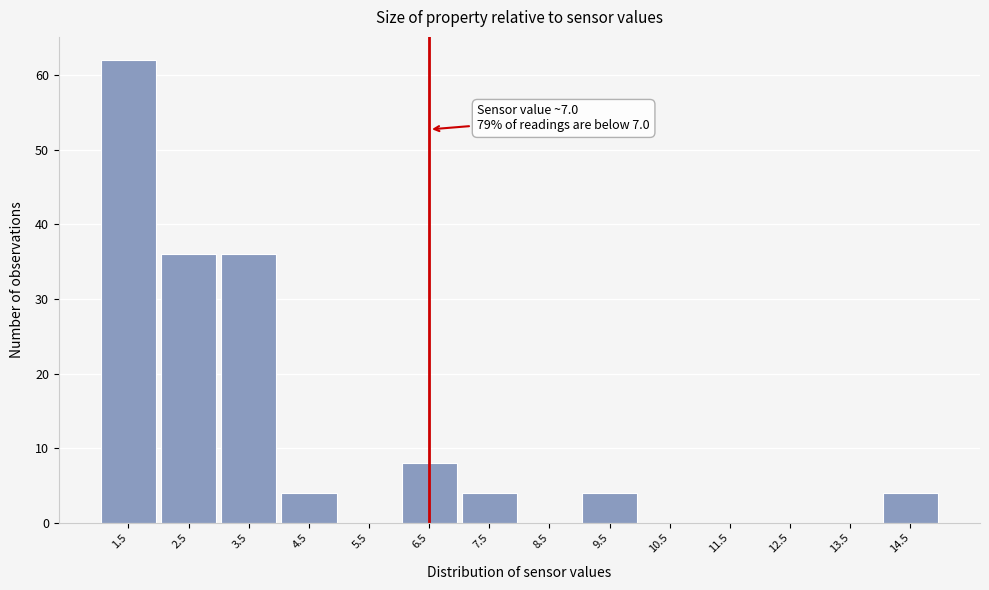

Reading left to right, extract all data points from this chart.

1.5=62	2.5=36	3.5=36	4.5=4	5.5=0	6.5=8	7.5=4	8.5=0	9.5=4	10.5=0	11.5=0	12.5=0	13.5=0	14.5=4